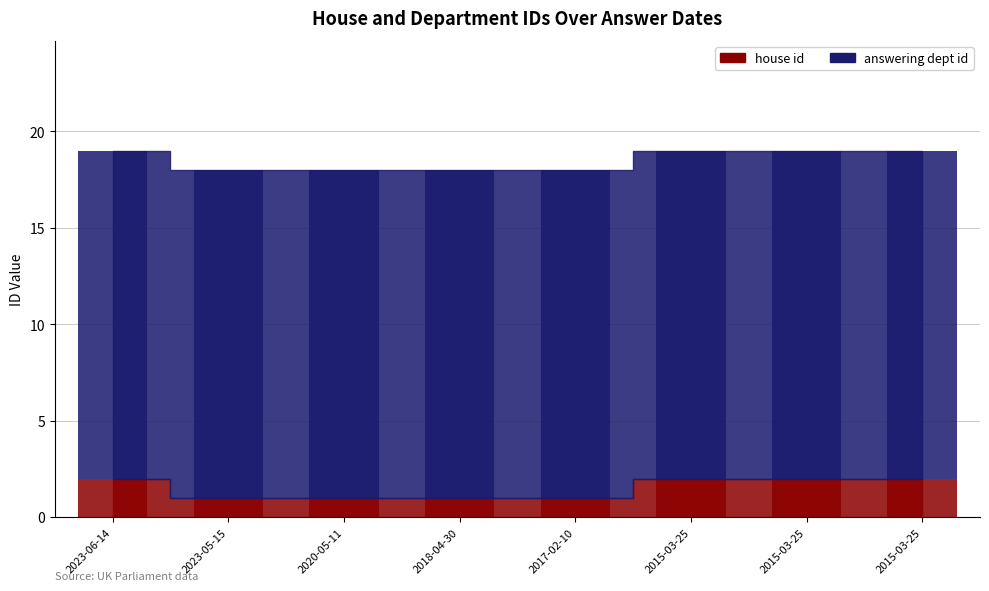

What is the minimum value shown in the chart?

1